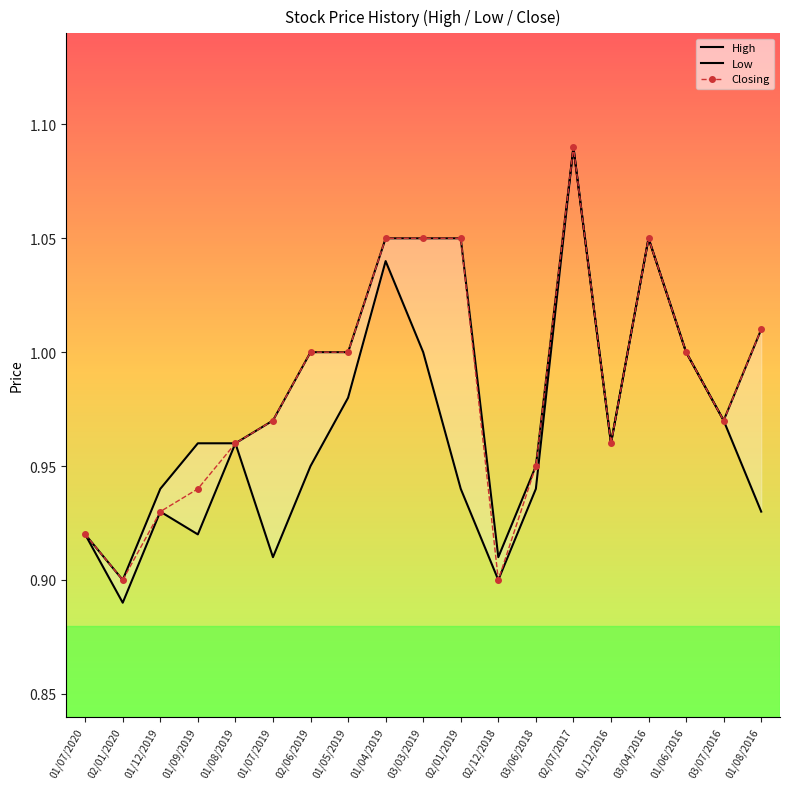

True or false: Closing and Low cross at least once.

False